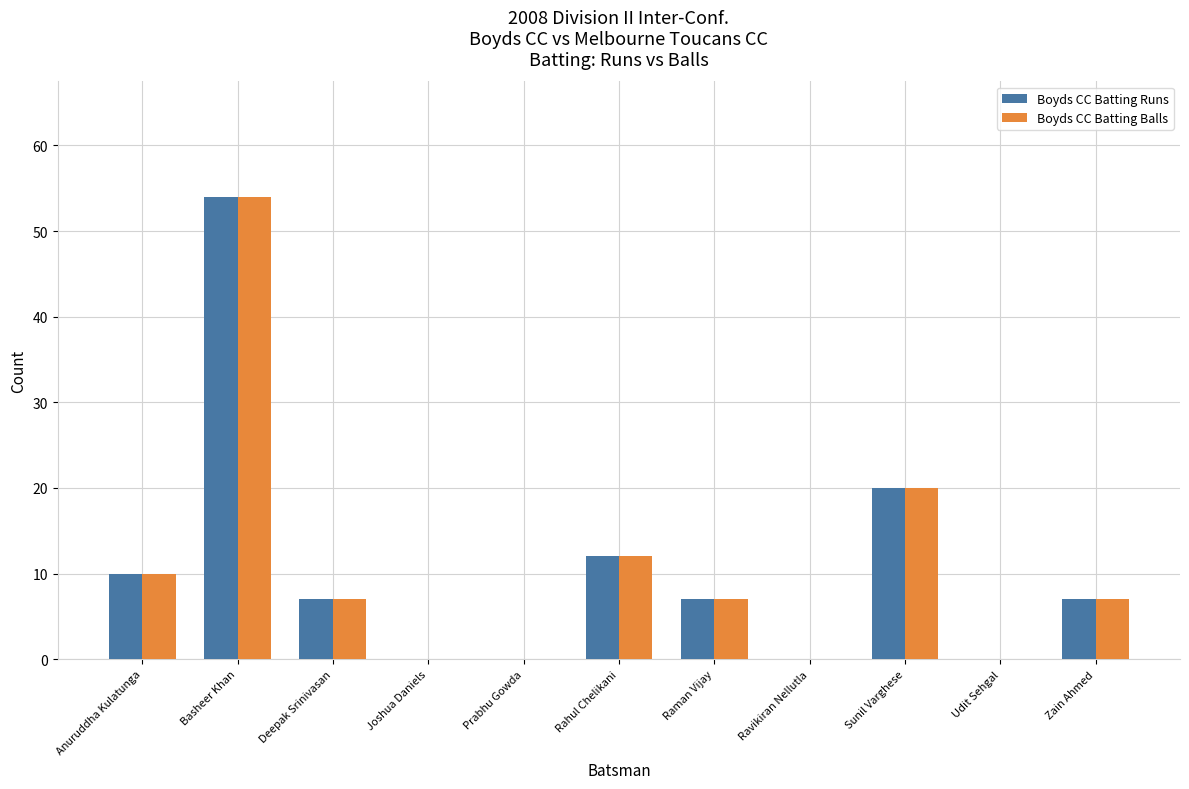

What is the average value of the Boyds CC Batting Balls series?

11